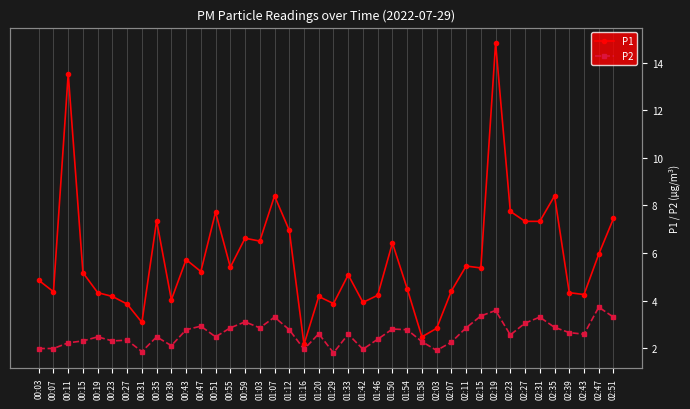

Rank the series at 02:03 from lowest to highest value.

P2, P1